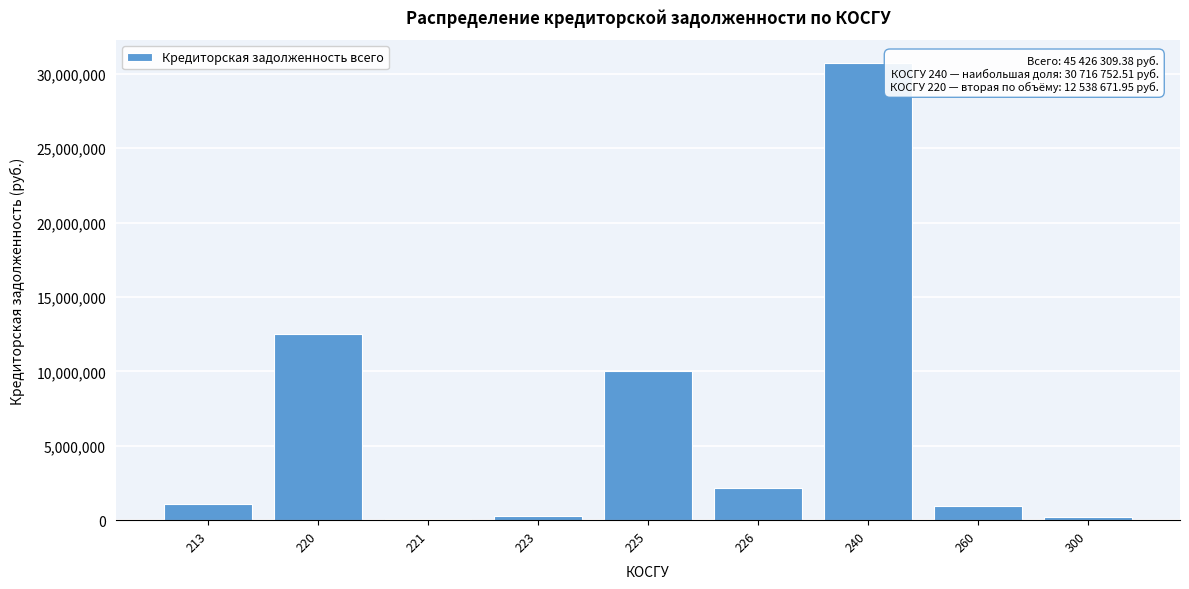

Is it true that the value at 226 is 2177773.9?

True